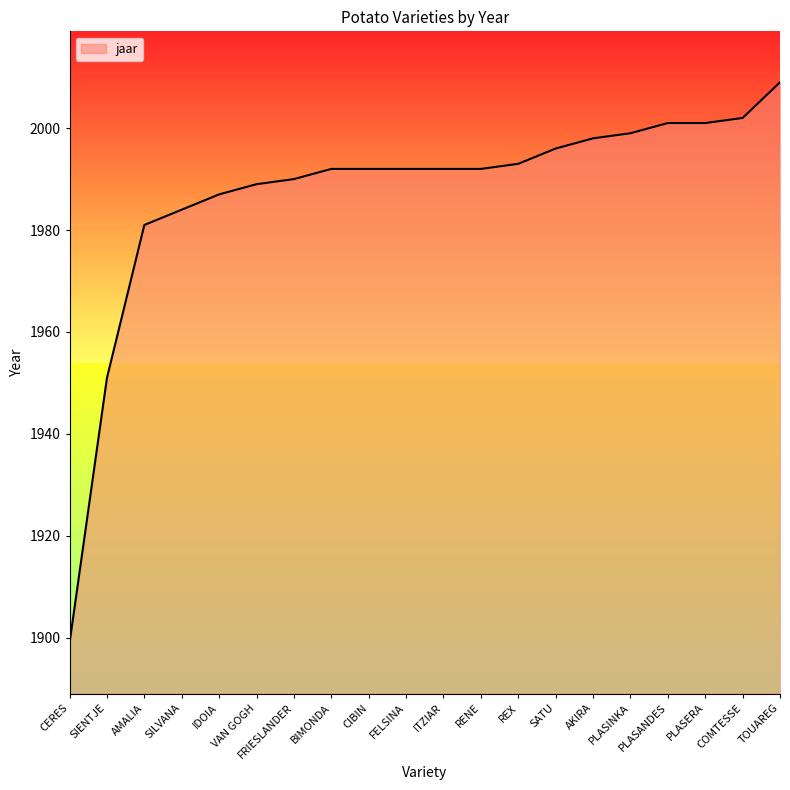

True or false: the data shows 2009 at TOUAREG.

True